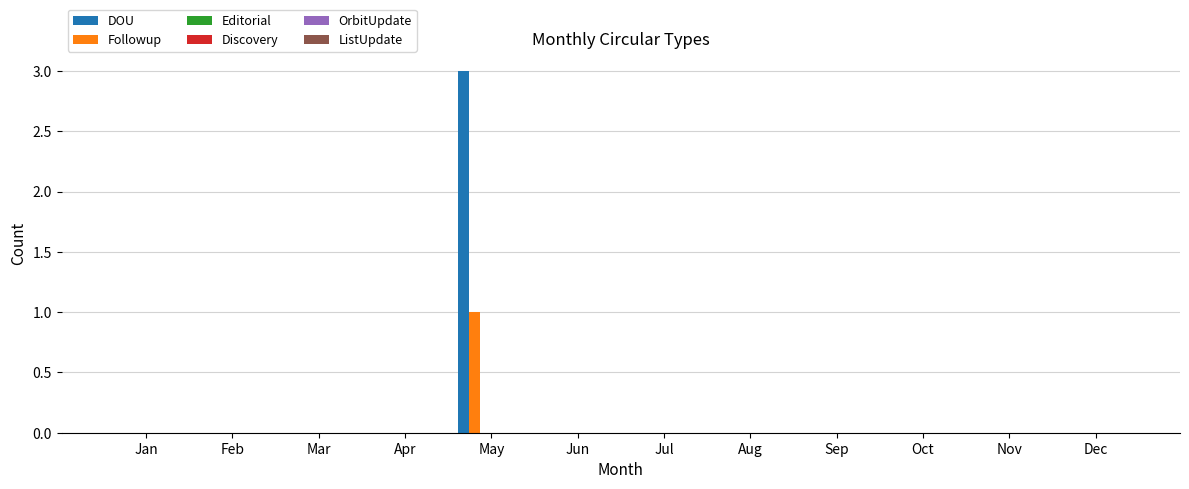

Are the bars grouped side by side (vs. stacked)?

Yes